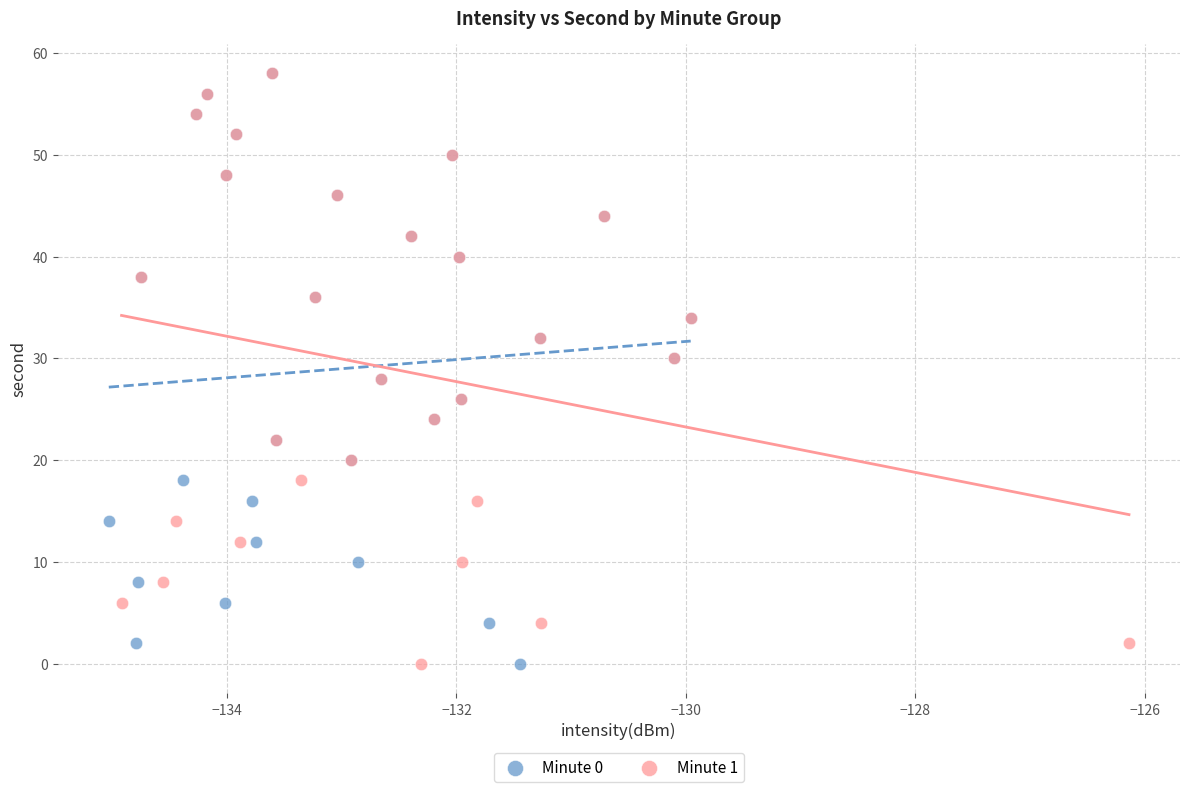

What are all the series names shown in the legend?

Minute 0, Minute 1